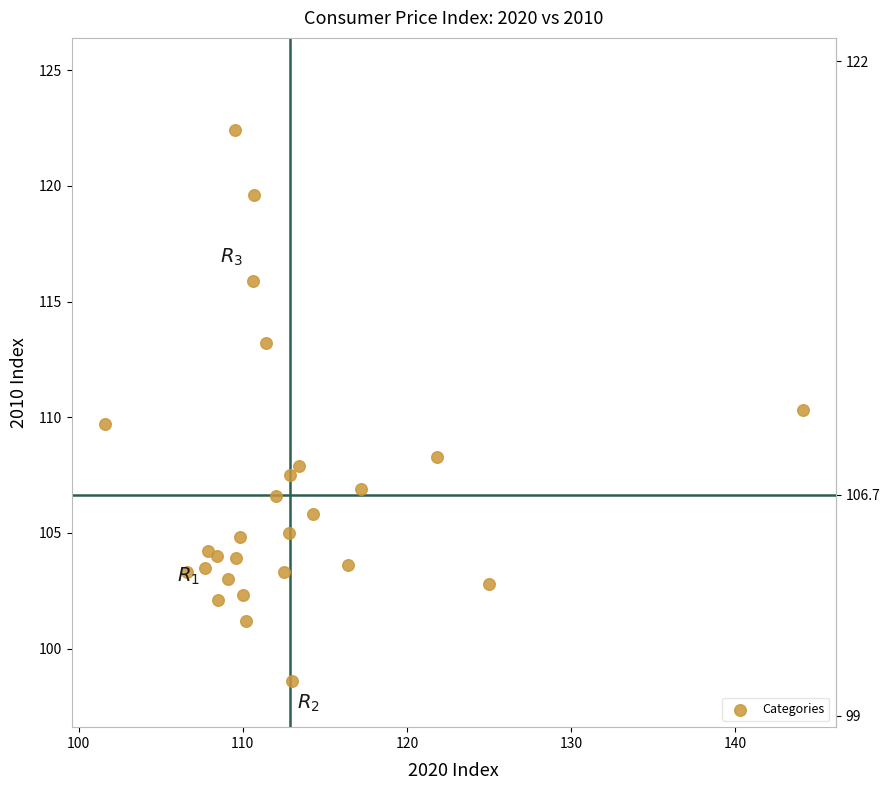

What is the range of Y values (max minus min)?

23.8